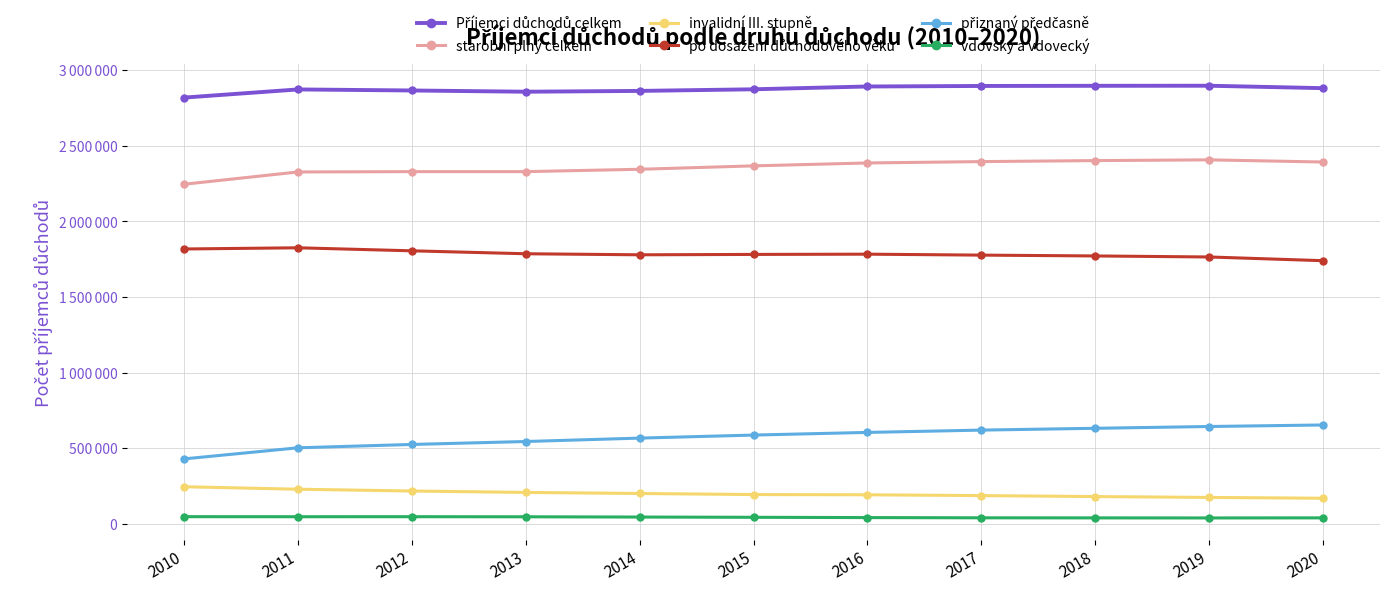

At which label does po dosažení důchodového věku reach its peak?

2011